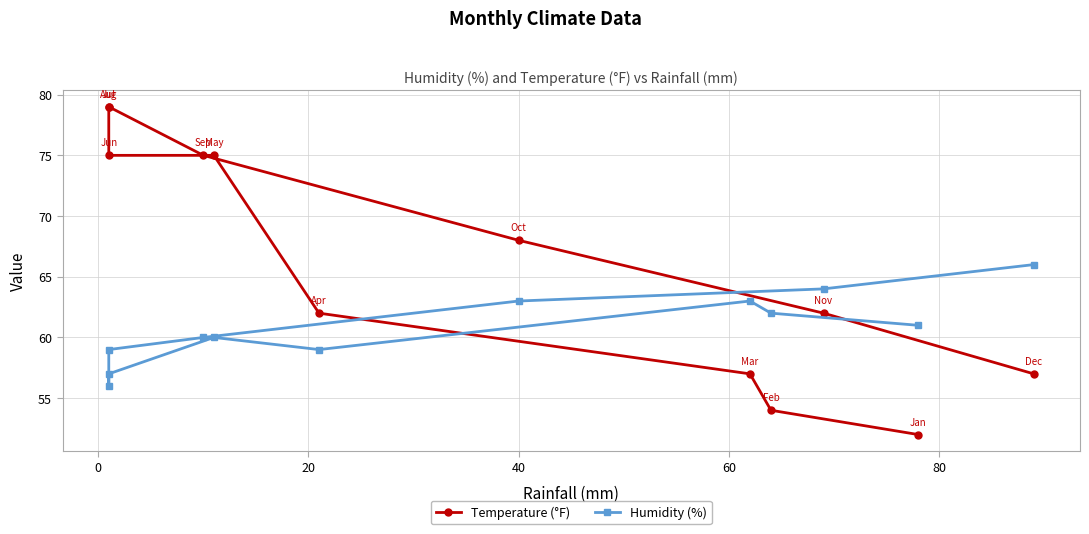

Is the value of Temperature (°F) at 11 greater than the value of Humidity (%) at −20?

No